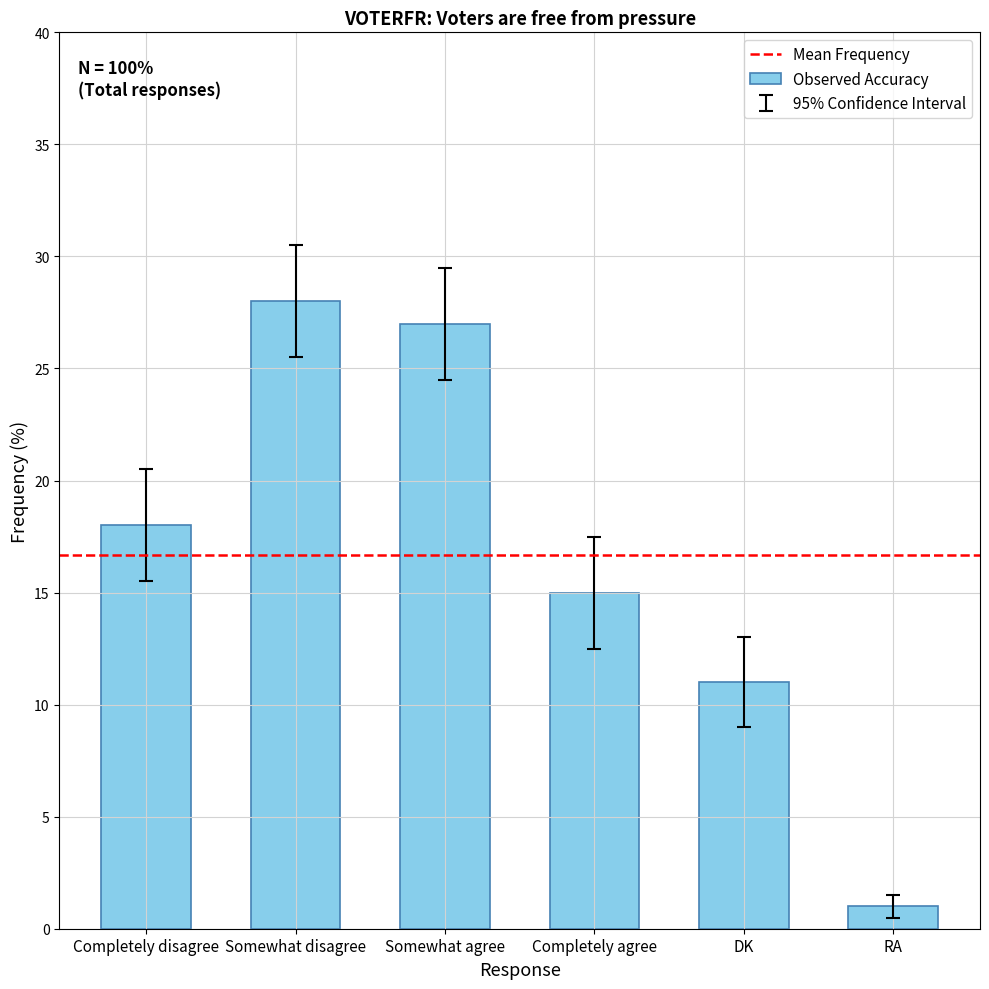

Rank the categories by value from lowest to highest.

RA, DK, Completely agree, Completely disagree, Somewhat agree, Somewhat disagree